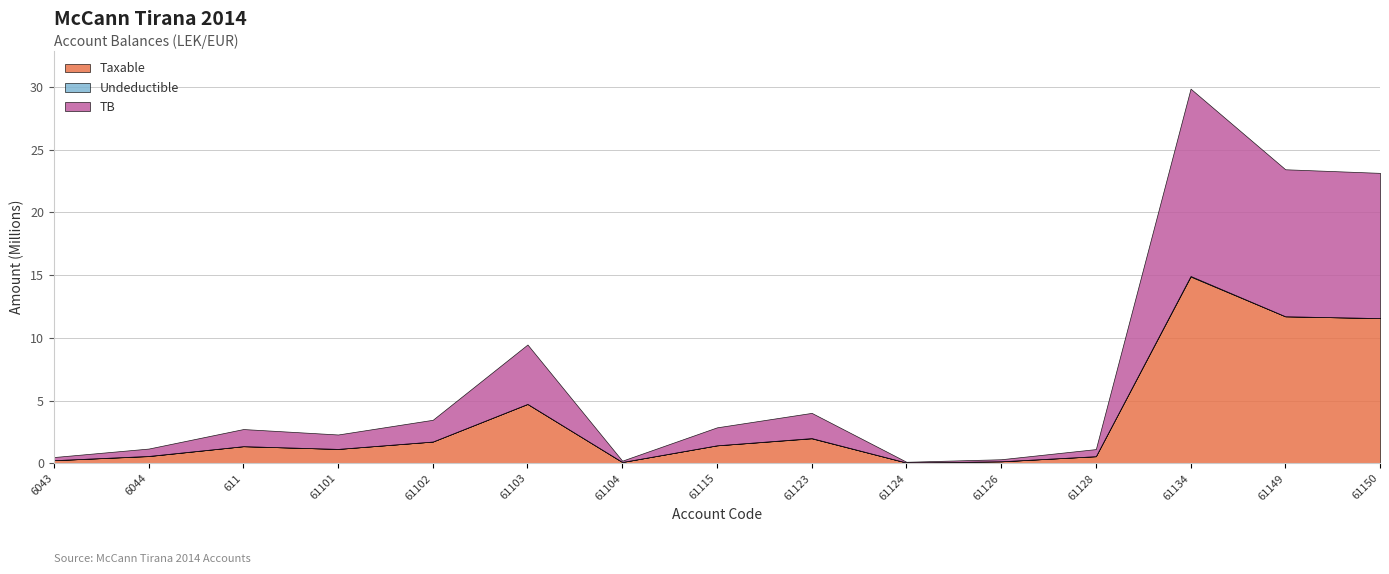

The TB series shows 567460.5 at 61128. True or false?

True